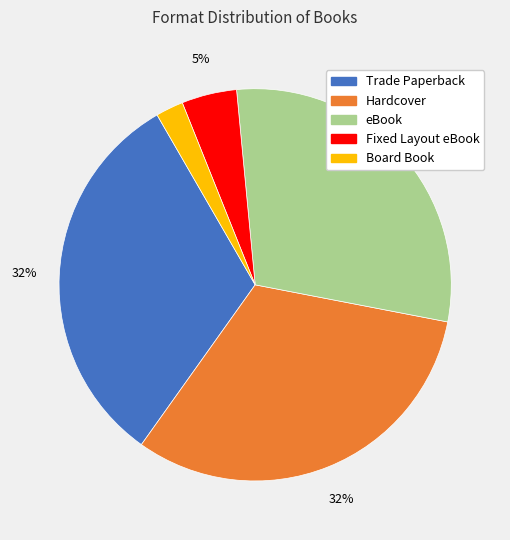

Between Board Book and Trade Paperback, which is larger?

Trade Paperback